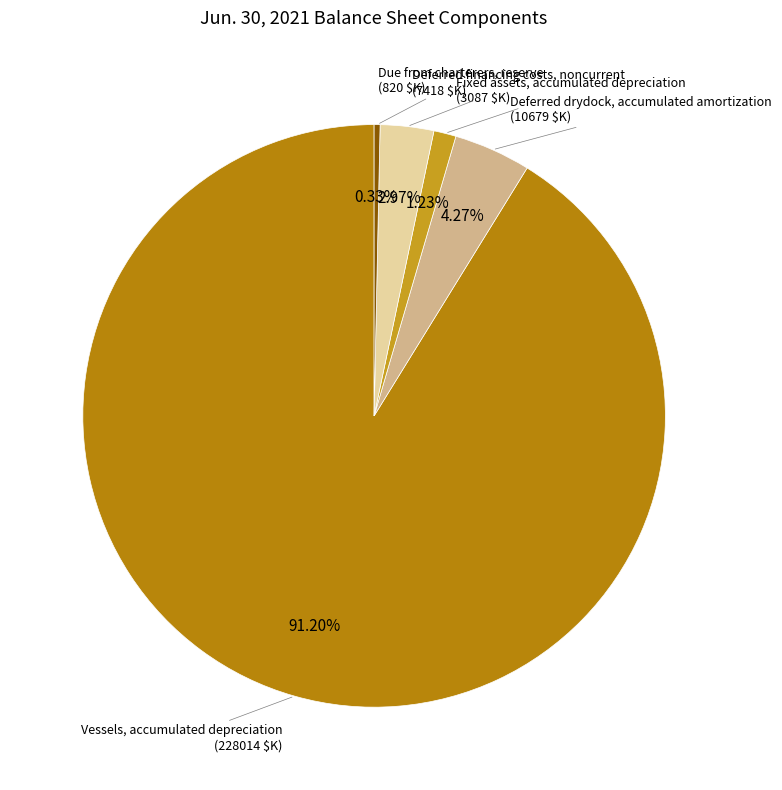

How many segments does this pie chart have?

5